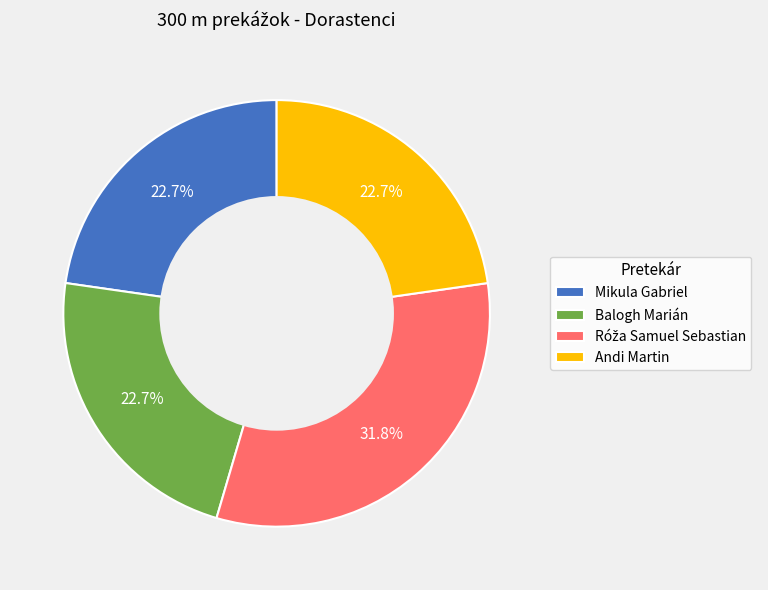

To the nearest percent, what portion does Mikula Gabriel represent?

23%